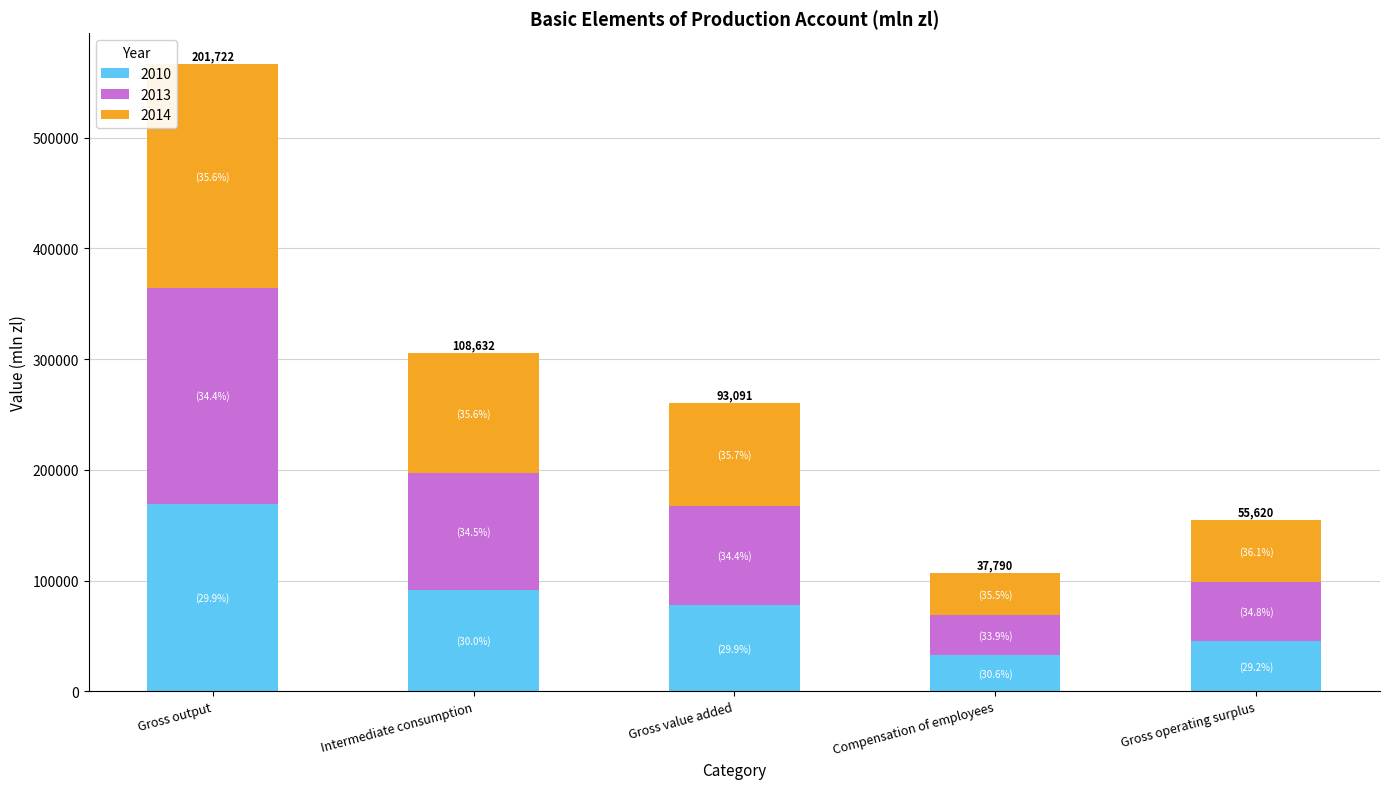

Which category has the highest value in the 2010 series?

Gross output